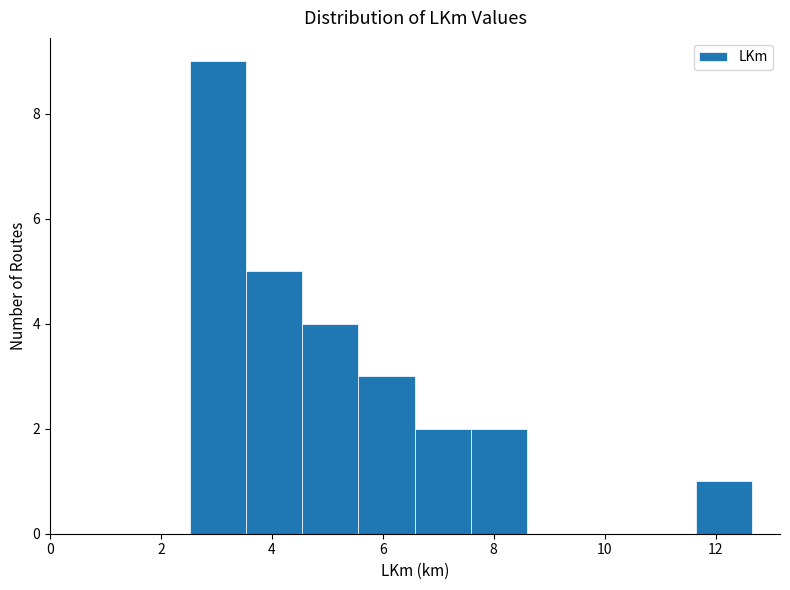

Reading left to right, list every bar in this chart as the range it spans on the x-axis followed by its height. Neither the bar edges nor the heights are printed on the chart, so give them approximately, as read against the axes.

2.6 to 3.6: 9
3.6 to 4.6: 5
4.6 to 5.6: 4
5.6 to 6.6: 3
6.6 to 7.6: 2
7.6 to 8.6: 2
8.6 to 9.6: 0
9.6 to 10.6: 0
10.6 to 11.6: 0
11.6 to 12.6: 1